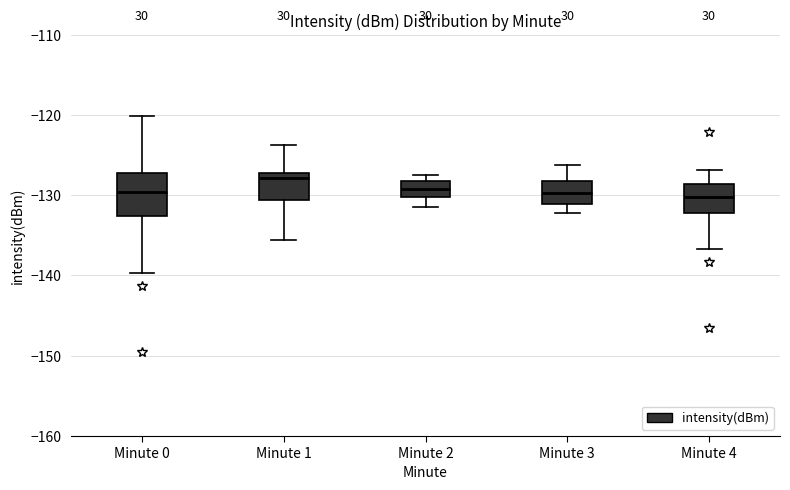

Which box is the tallest, from its lower edge to its upper edge?

Minute 0